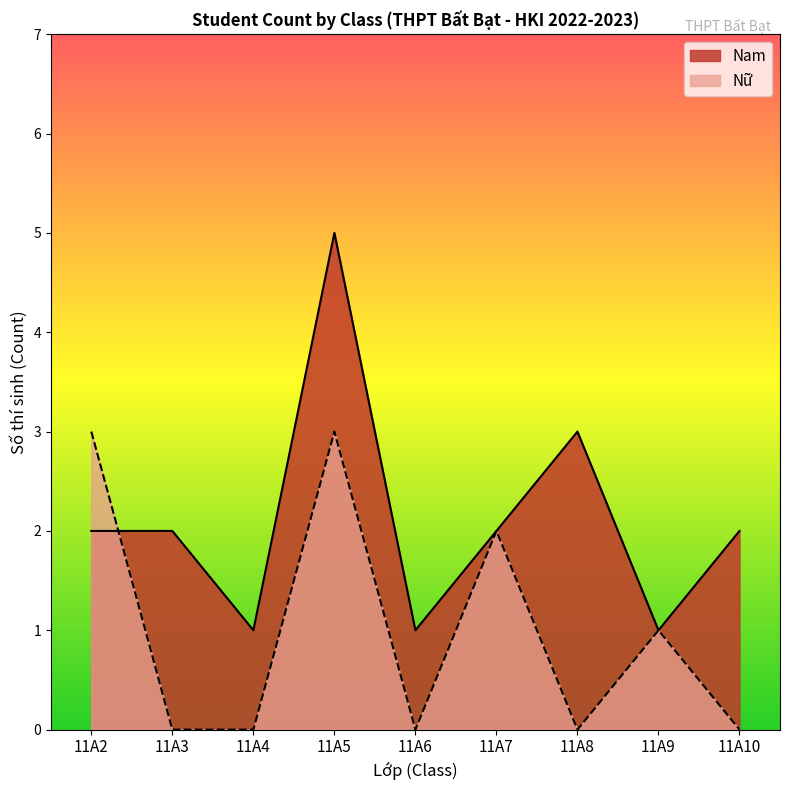

True or false: Nữ and Nam cross at least once.

True